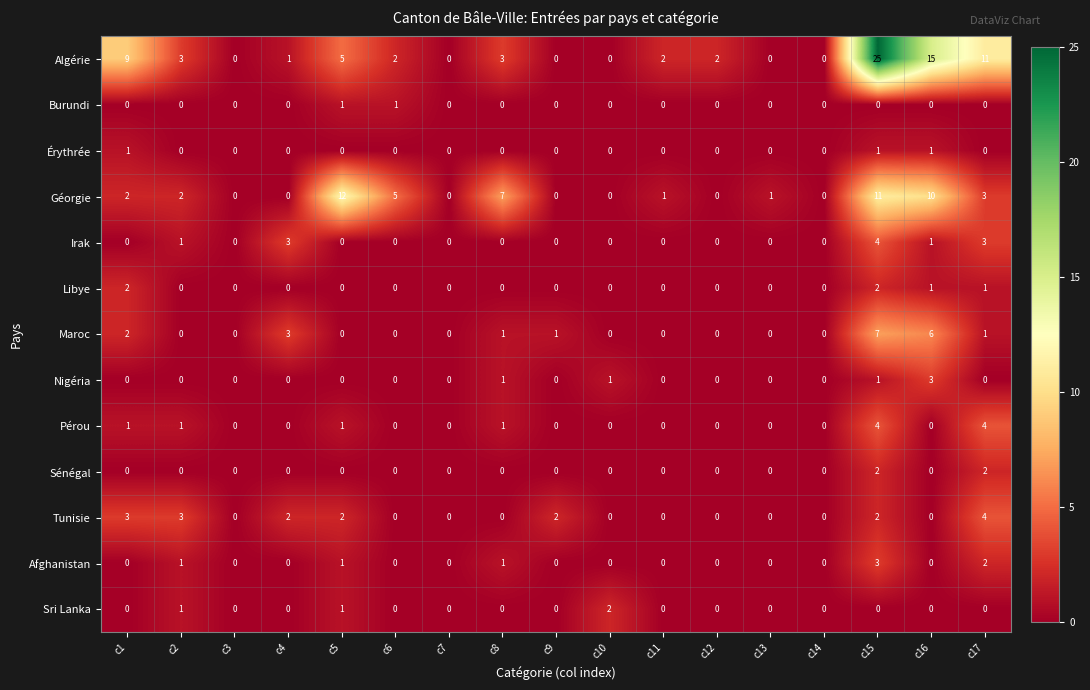

Which series has the largest total across all categories?

Algérie